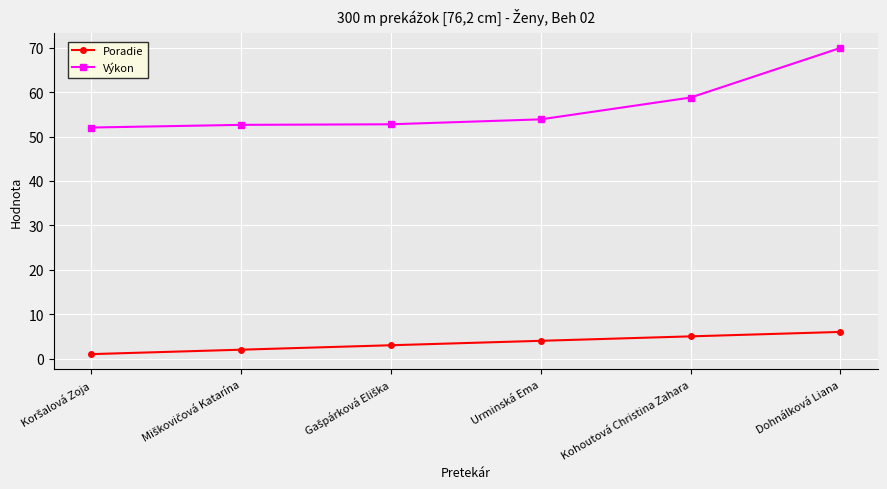

The value of Poradie at Urminská Ema is 4.0. True or false?

True